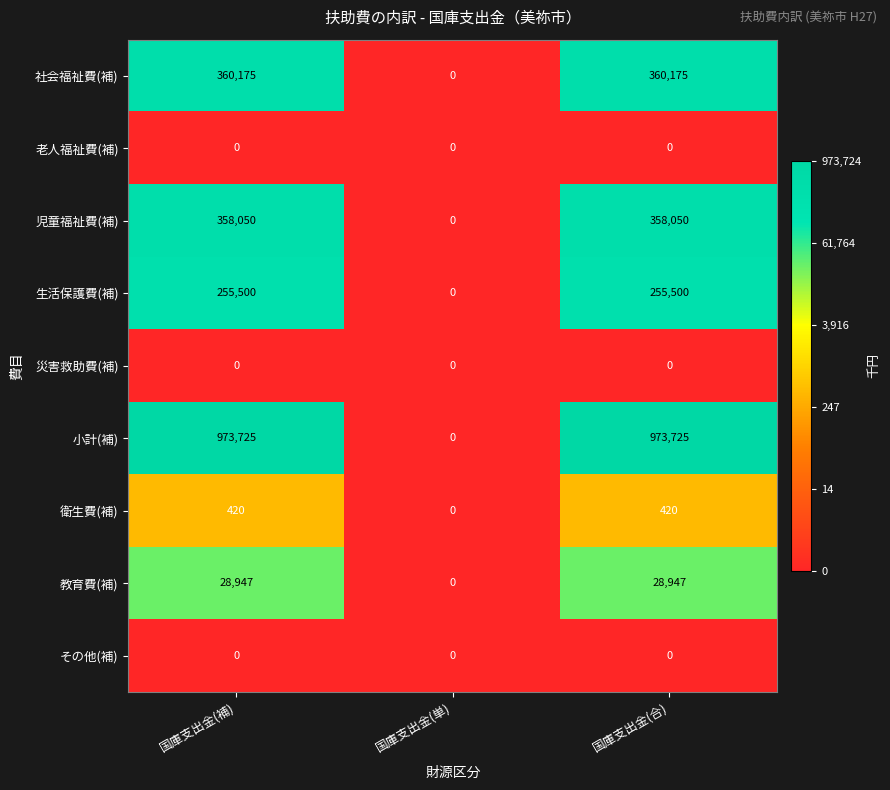

Reading left to right, what are all the values shown in this chart?

社会福祉費(補): 国庫支出金(補)=360175	国庫支出金(単)=0	国庫支出金(合)=360175
老人福祉費(補): 国庫支出金(補)=0	国庫支出金(単)=0	国庫支出金(合)=0
児童福祉費(補): 国庫支出金(補)=358050	国庫支出金(単)=0	国庫支出金(合)=358050
生活保護費(補): 国庫支出金(補)=255500	国庫支出金(単)=0	国庫支出金(合)=255500
災害救助費(補): 国庫支出金(補)=0	国庫支出金(単)=0	国庫支出金(合)=0
小計(補): 国庫支出金(補)=973725	国庫支出金(単)=0	国庫支出金(合)=973725
衛生費(補): 国庫支出金(補)=420	国庫支出金(単)=0	国庫支出金(合)=420
教育費(補): 国庫支出金(補)=28947	国庫支出金(単)=0	国庫支出金(合)=28947
その他(補): 国庫支出金(補)=0	国庫支出金(単)=0	国庫支出金(合)=0